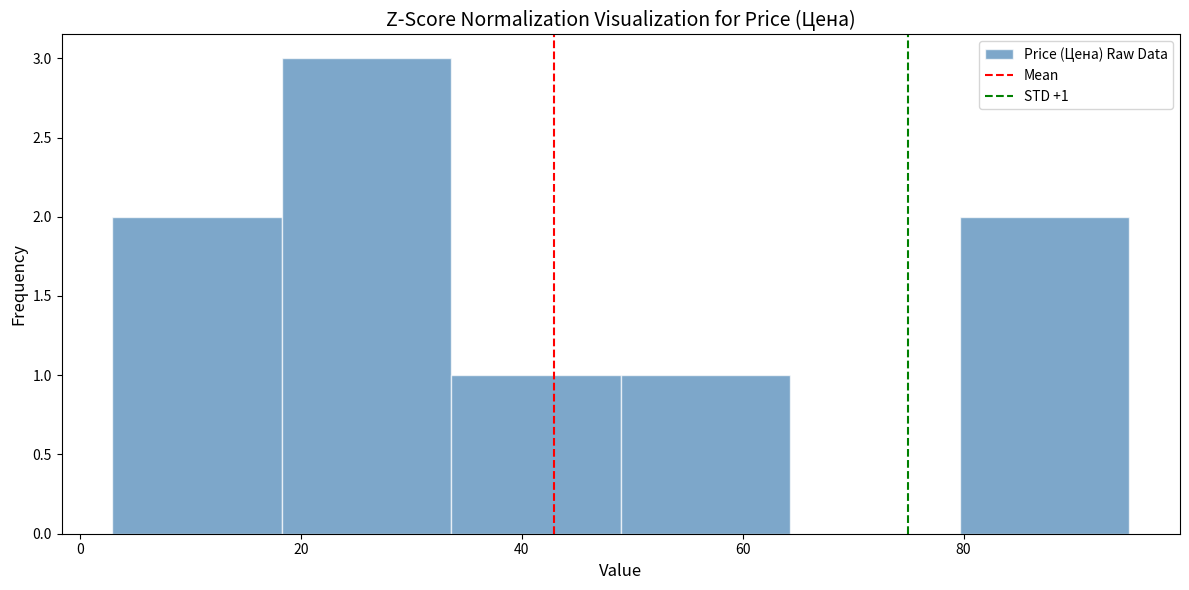

Over which range of the x-axis is the bar tallest?

18 to 34